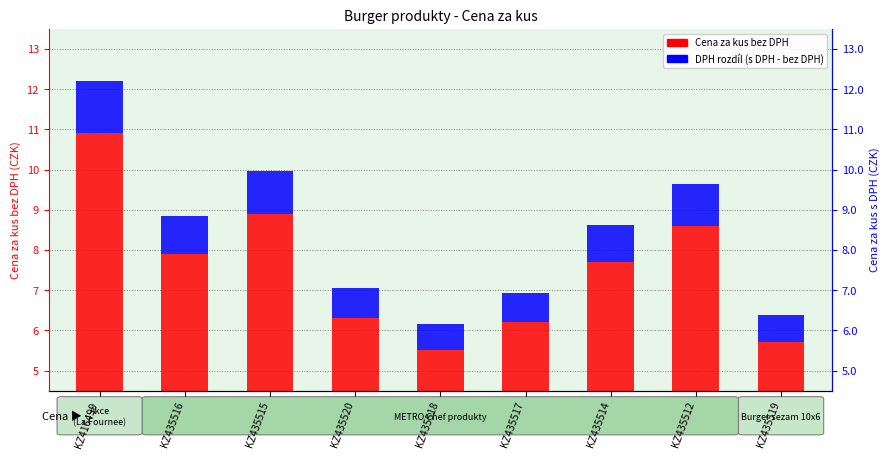

The DPH rozdíl (s DPH - bez DPH) series shows 1.6 at KZ435515. True or false?

False